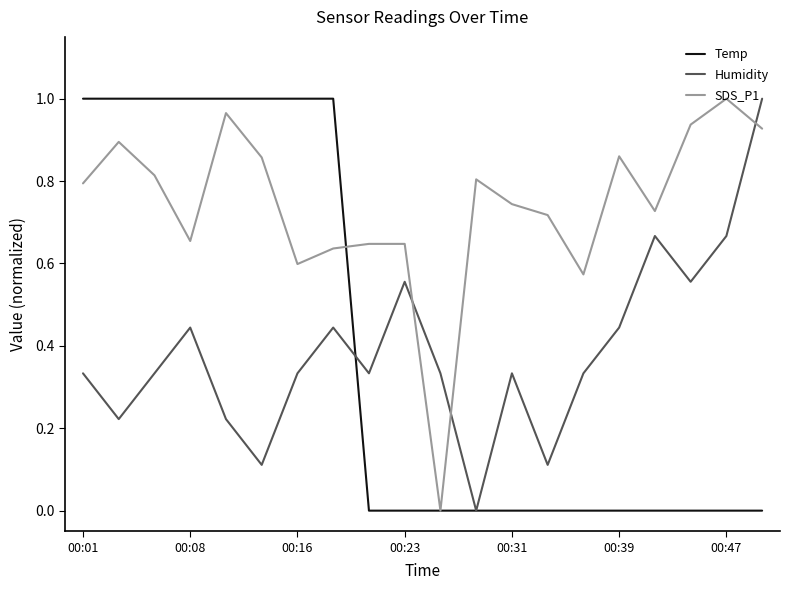

At how many categories does at least one series exceed 0?

20